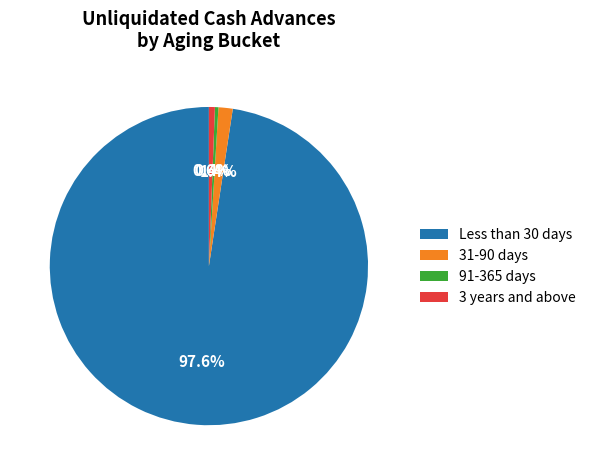

Is the sum of 91-365 days and Less than 30 days greater than half?

Yes